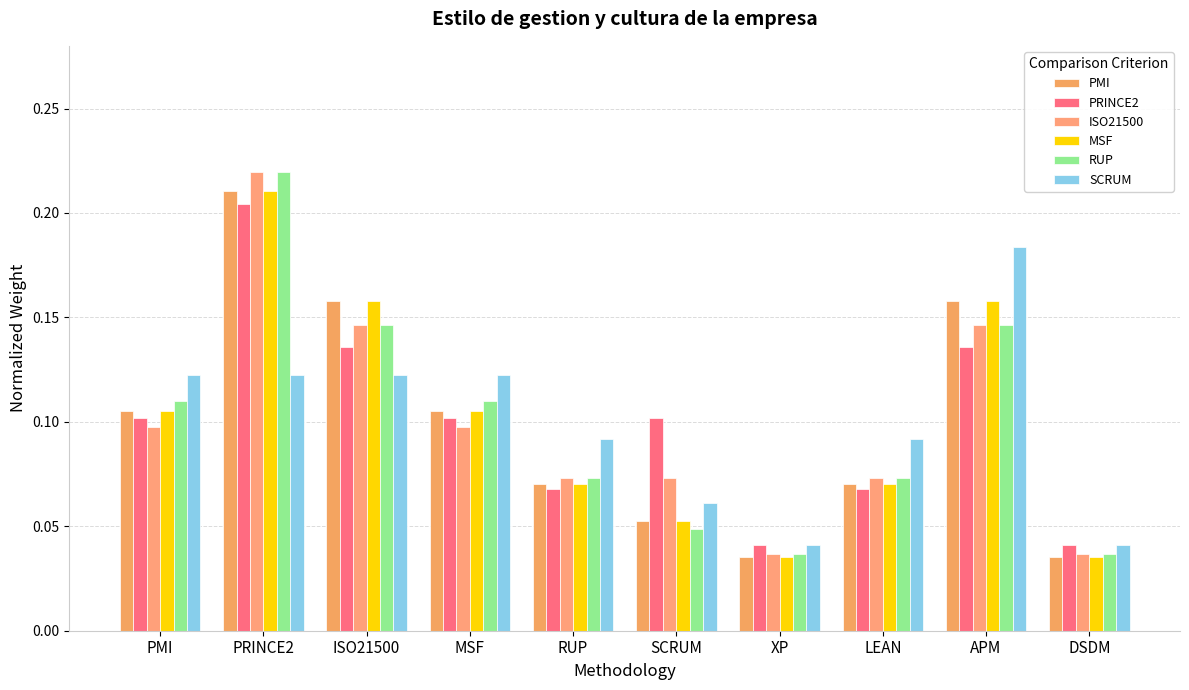

What is the average value of the ISO21500 series?

0.1